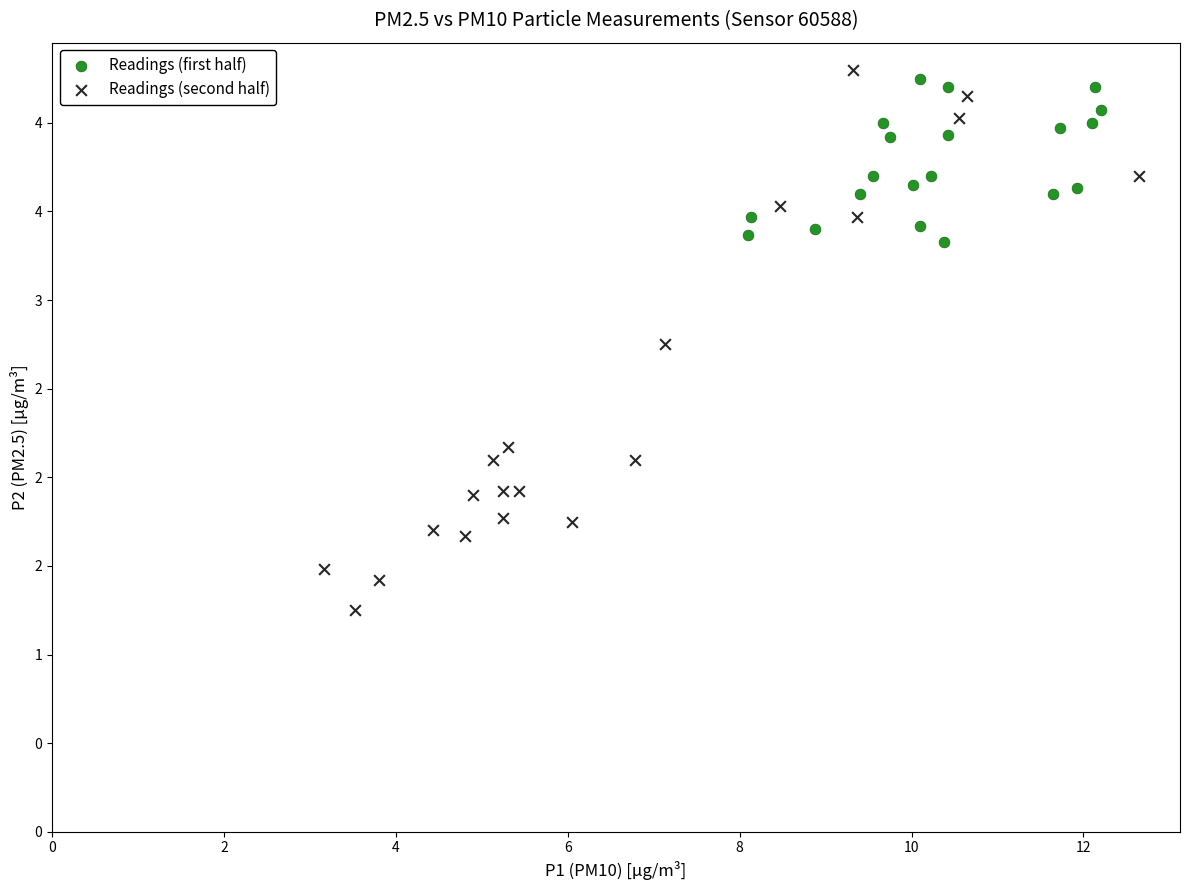

Which series has the widest spread of Y values?

Readings (second half)